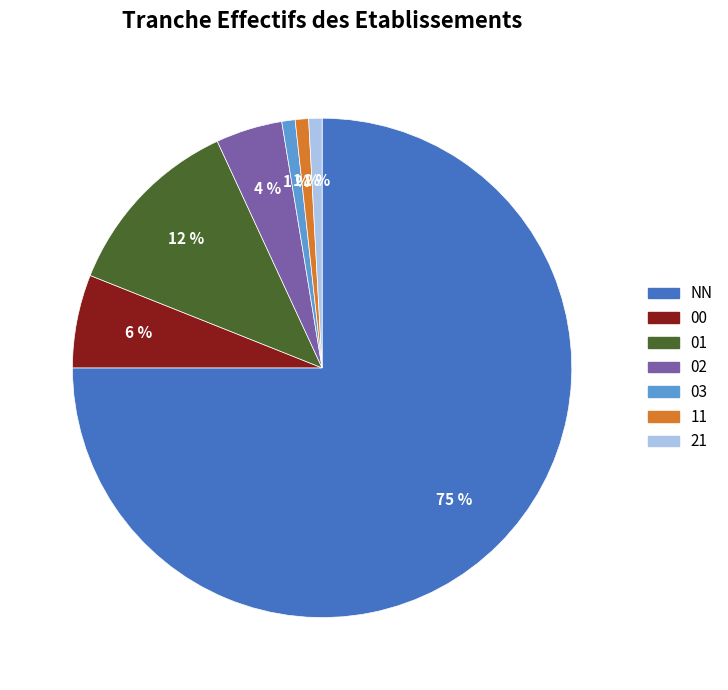

Do 03 and 21 together represent more than half of the pie?

No